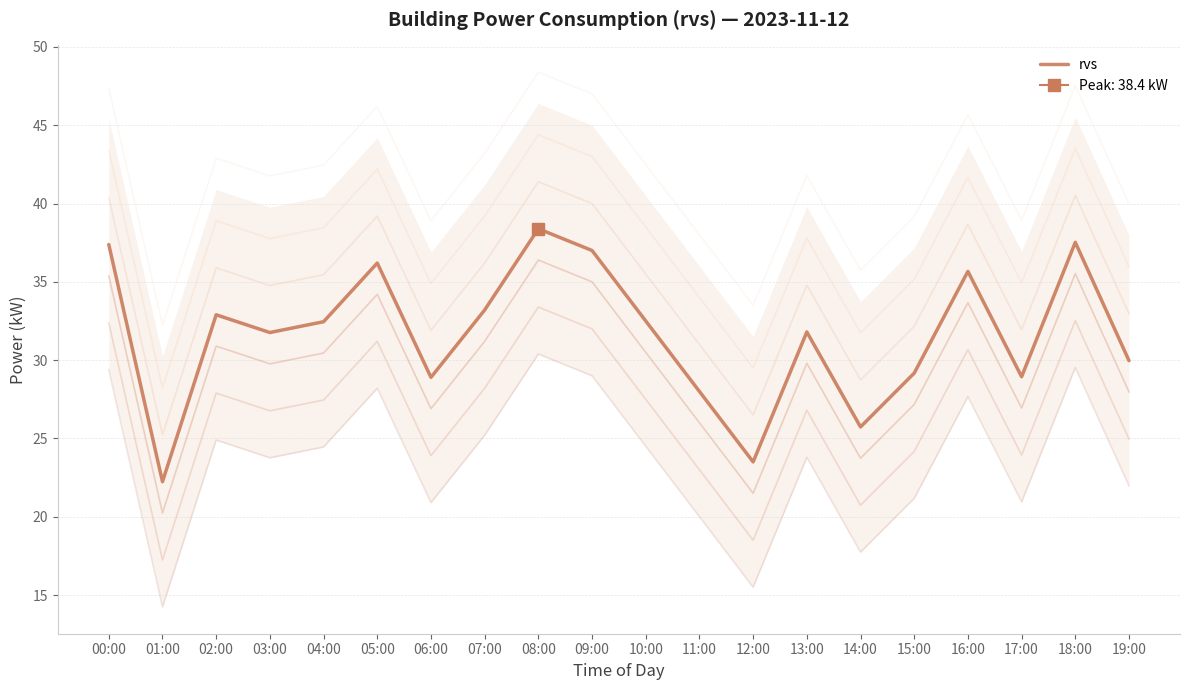

Is it true that the value at 04:00 is 7.2?

False